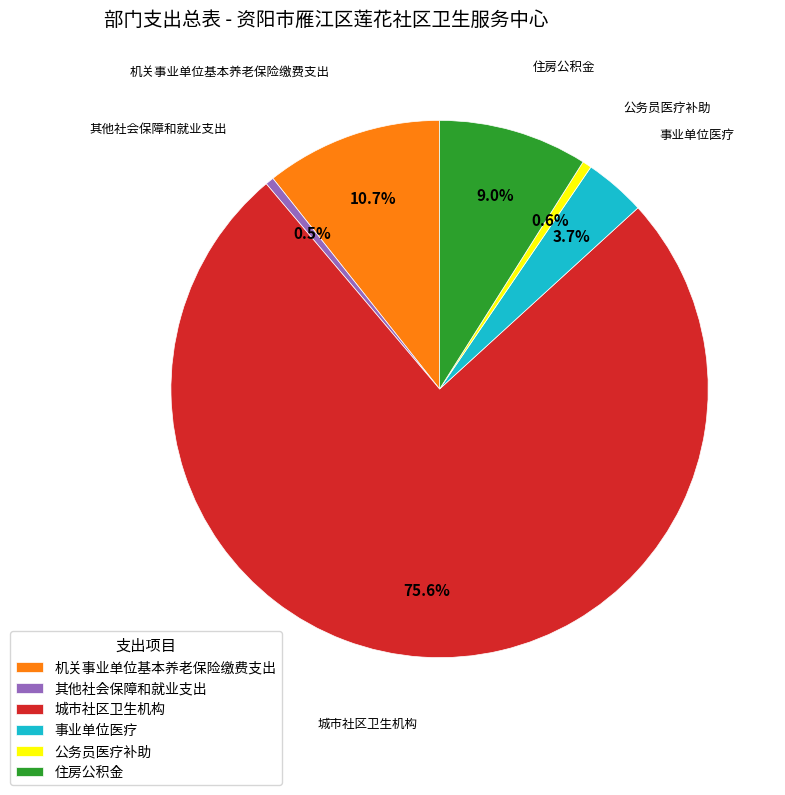

How much of the chart is everything except 公务员医疗补助?

99.4%